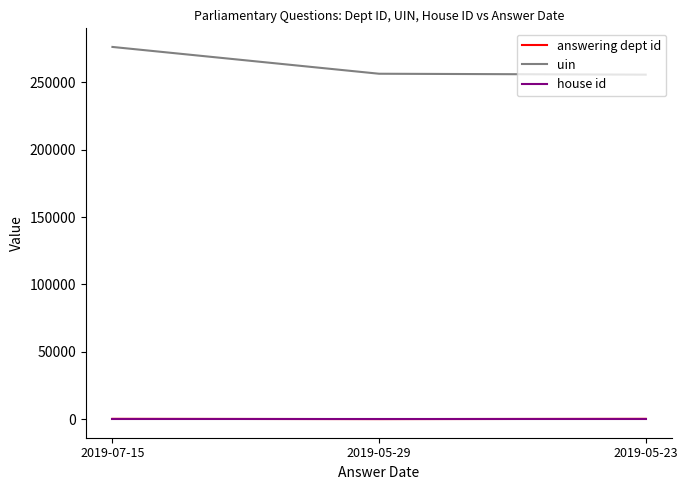

Is the value of uin at 2019-05-23 greater than the value of answering dept id at 2019-05-23?

Yes